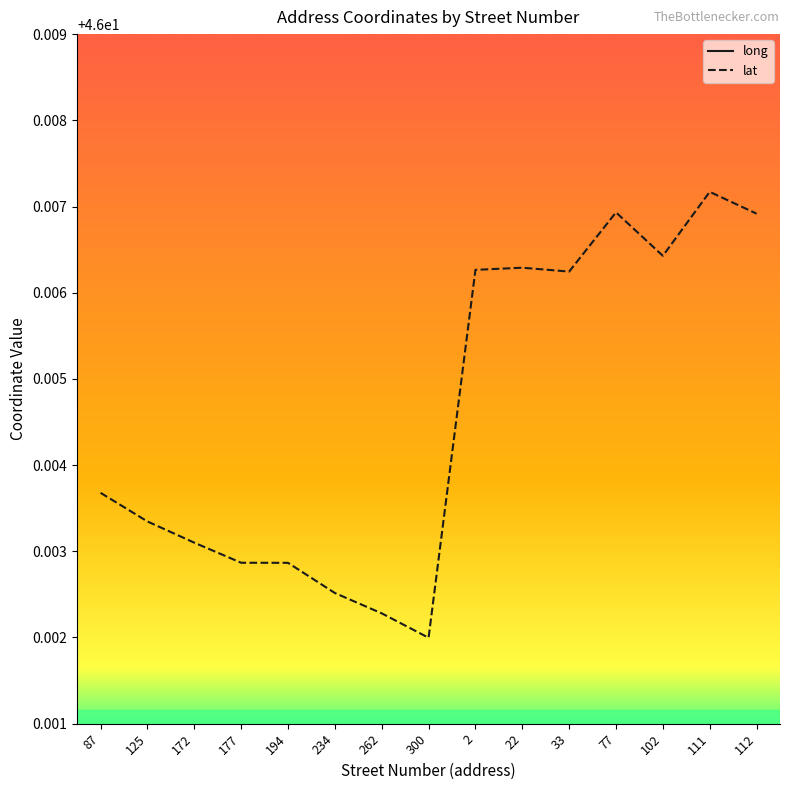

What is the approximate value of lat at 262?

46.0